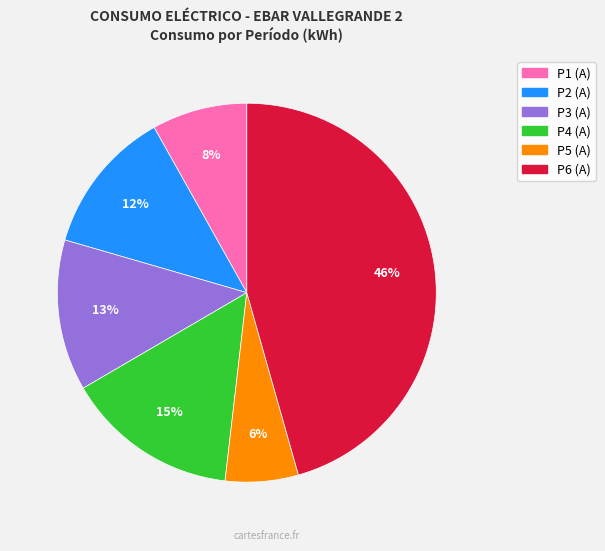

Count the number of slices in the pie.

6